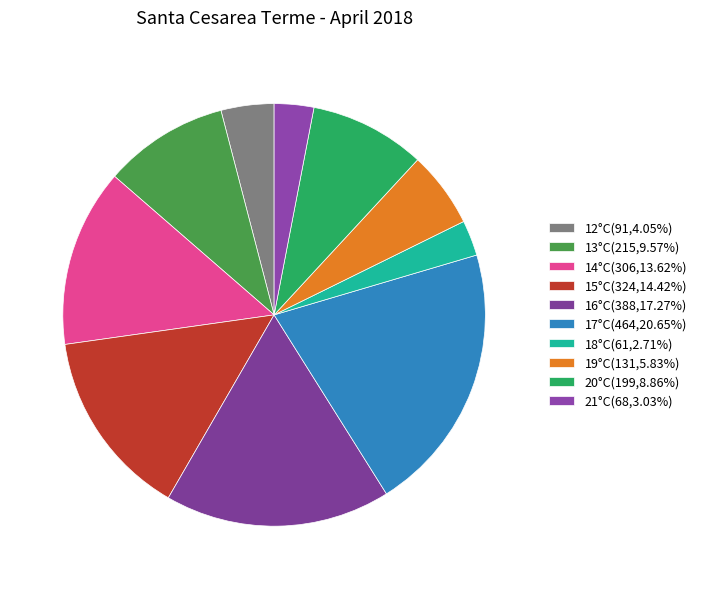

How many segments does this pie chart have?

10